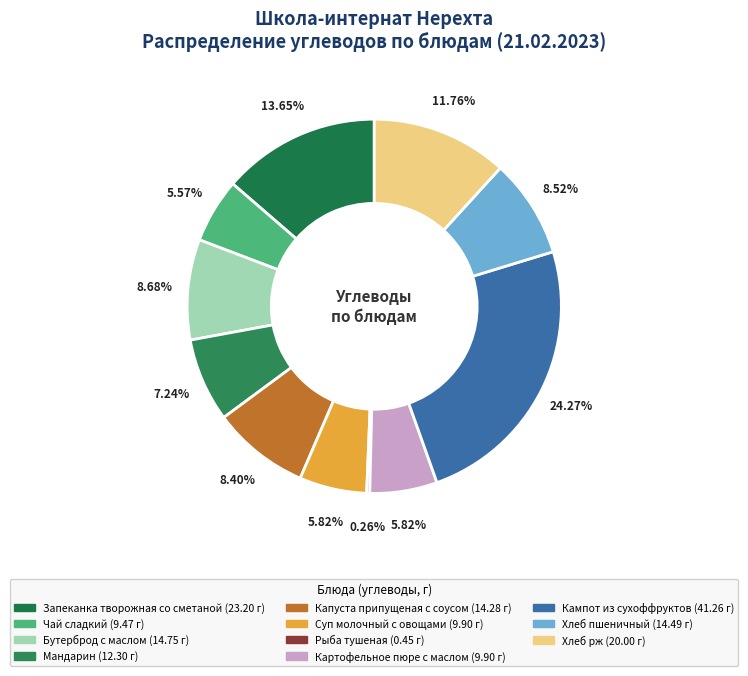

What is the ratio of the value at Кампот из сухоффруктов to the value at Суп молочный с овощами?

4.2